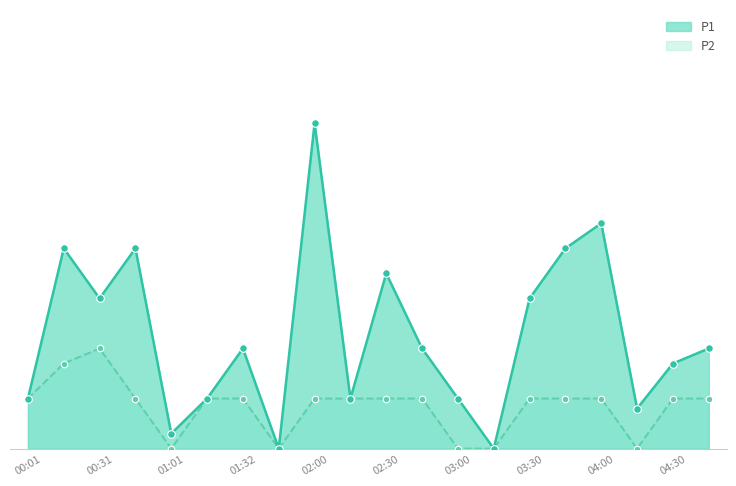

Which series has the largest total across all categories?

P1